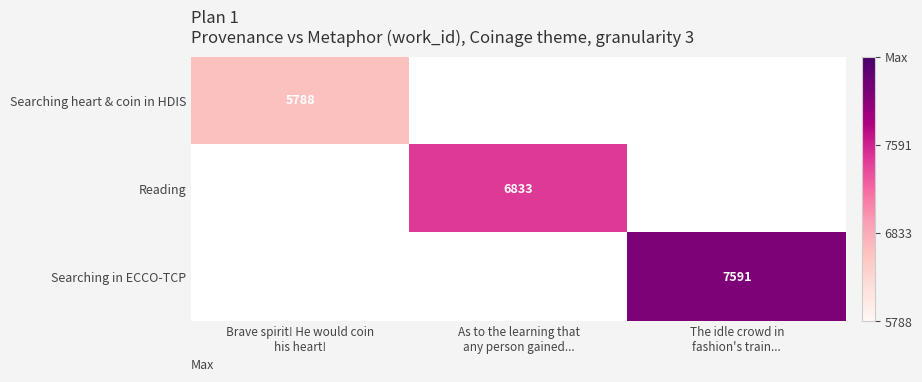

Rank the series by their average value, from lowest to highest.

Searching heart & coin in HDIS, Reading, Searching in ECCO-TCP